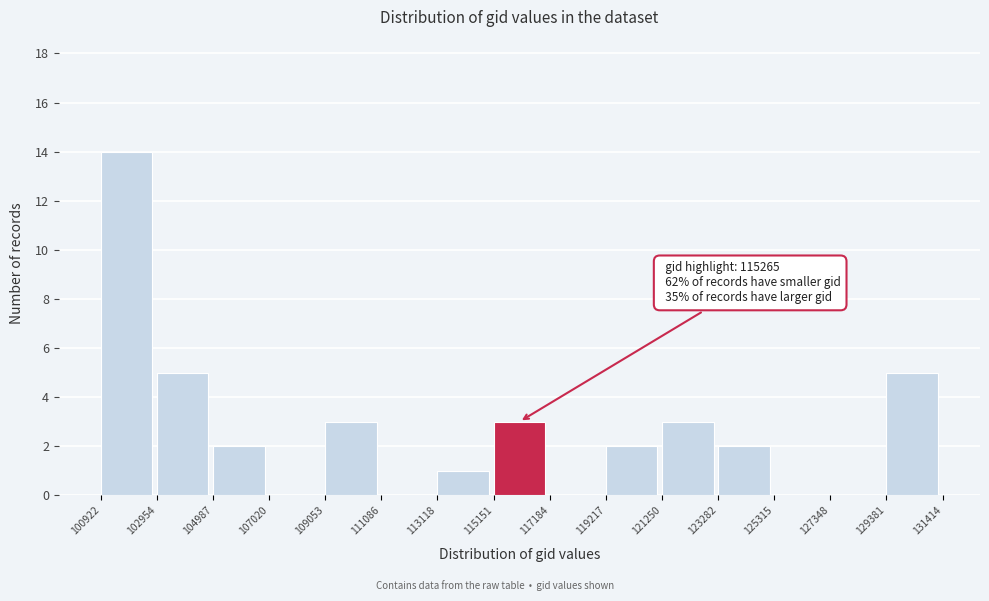

Which range on the x-axis has the tallest bar?

100922 to 102954